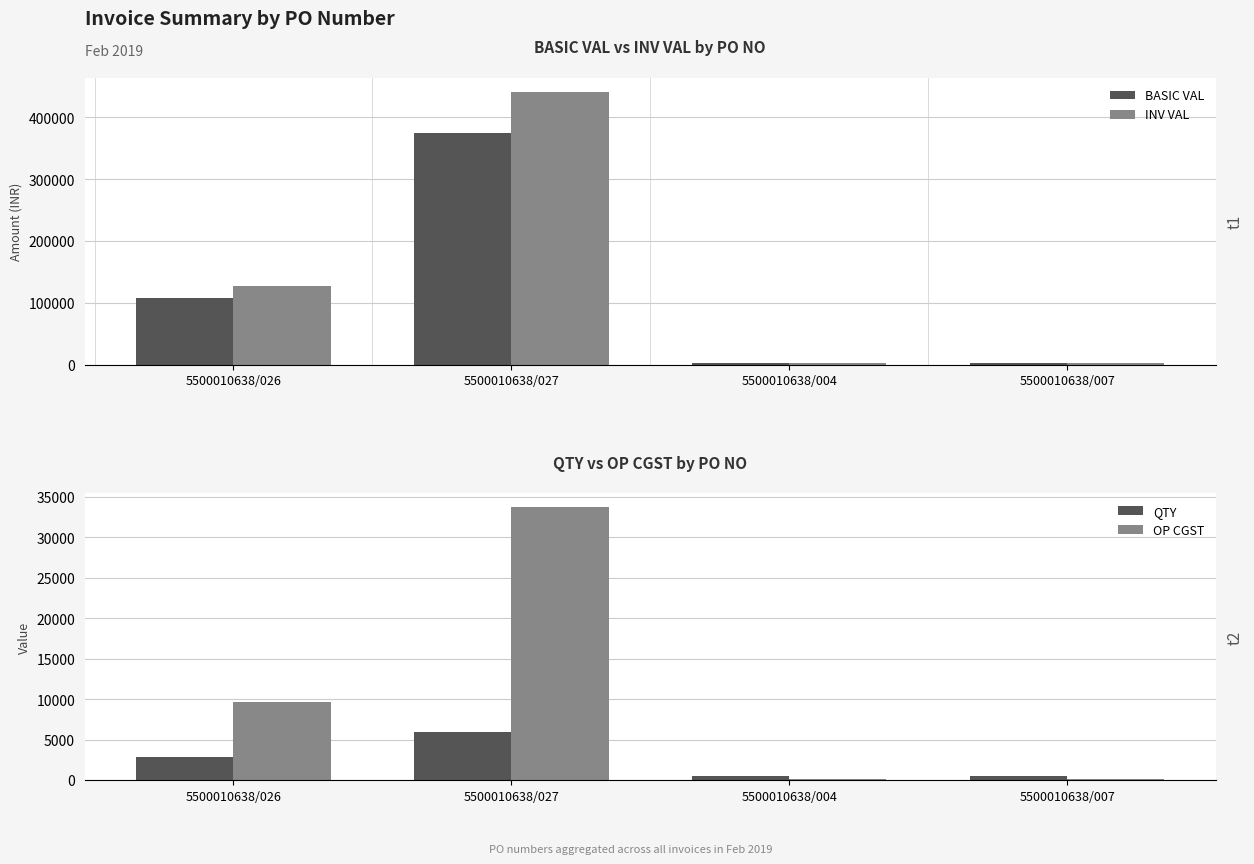

At which category is the sum across all series the highest?

5500010638/027